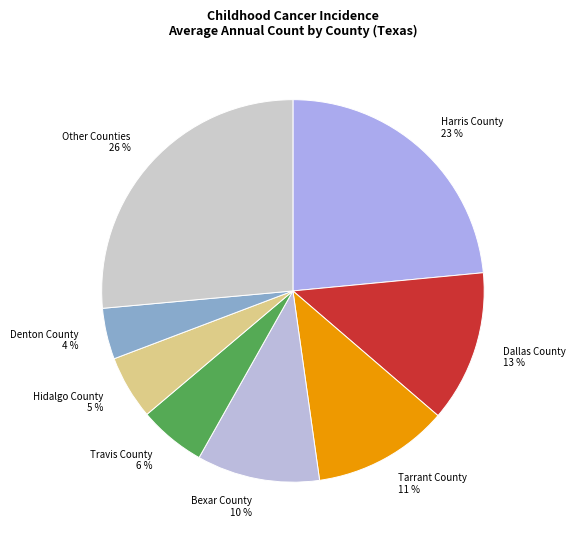

How many segments does this pie chart have?

8